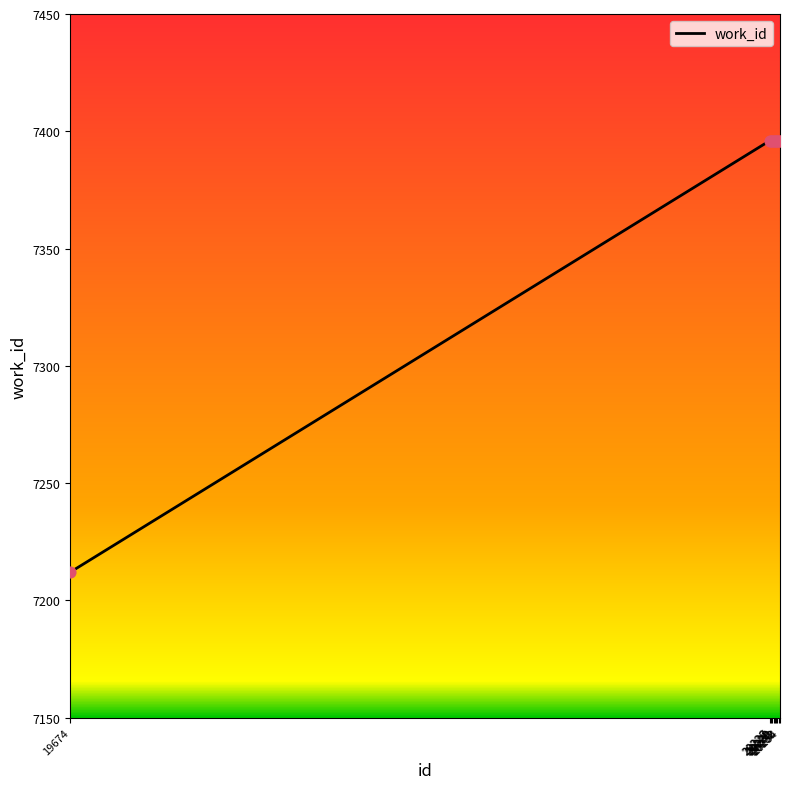

What is the smallest value displayed?

7212